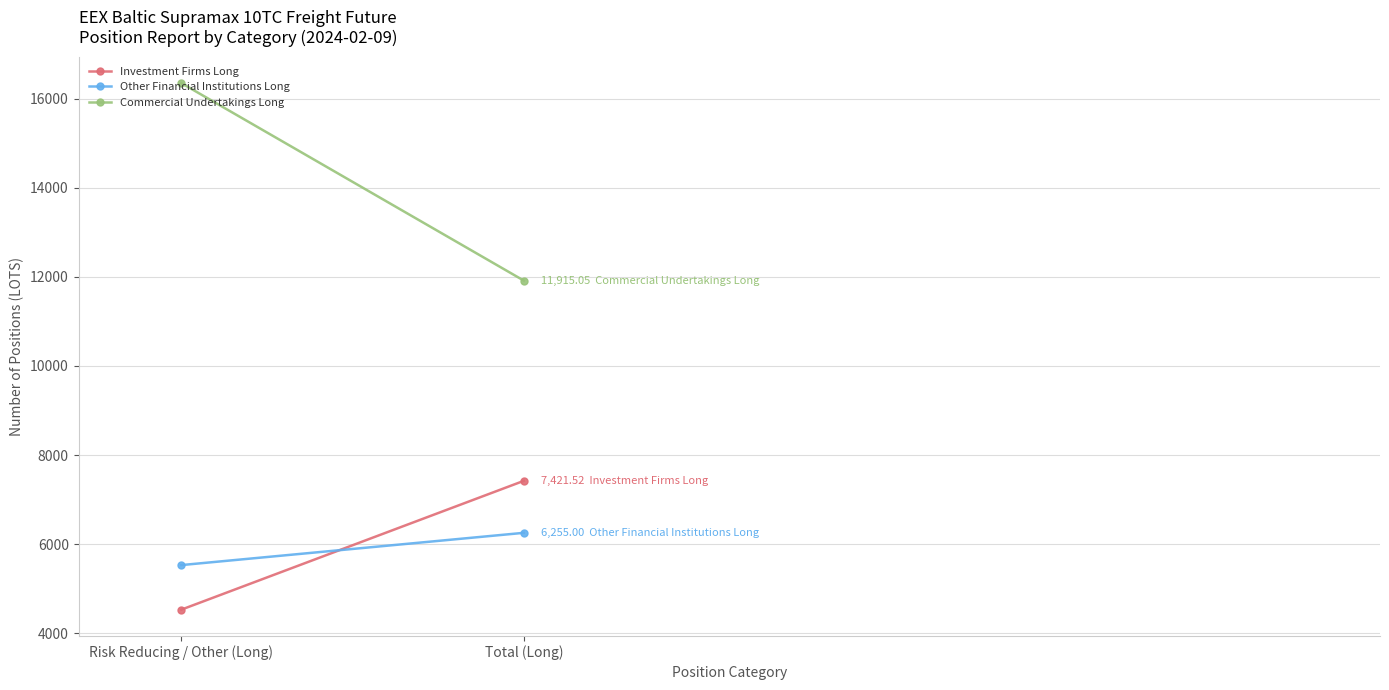

What is the label of the 1st point from the left?

Risk Reducing / Other (Long)